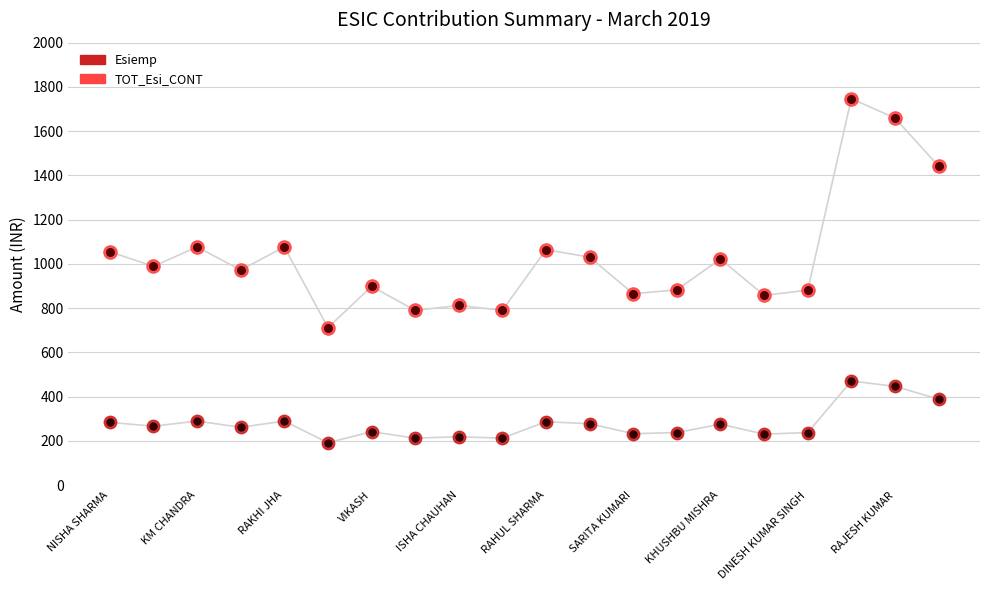

What are all the series names shown in the legend?

Esiemp, TOT_Esi_CONT